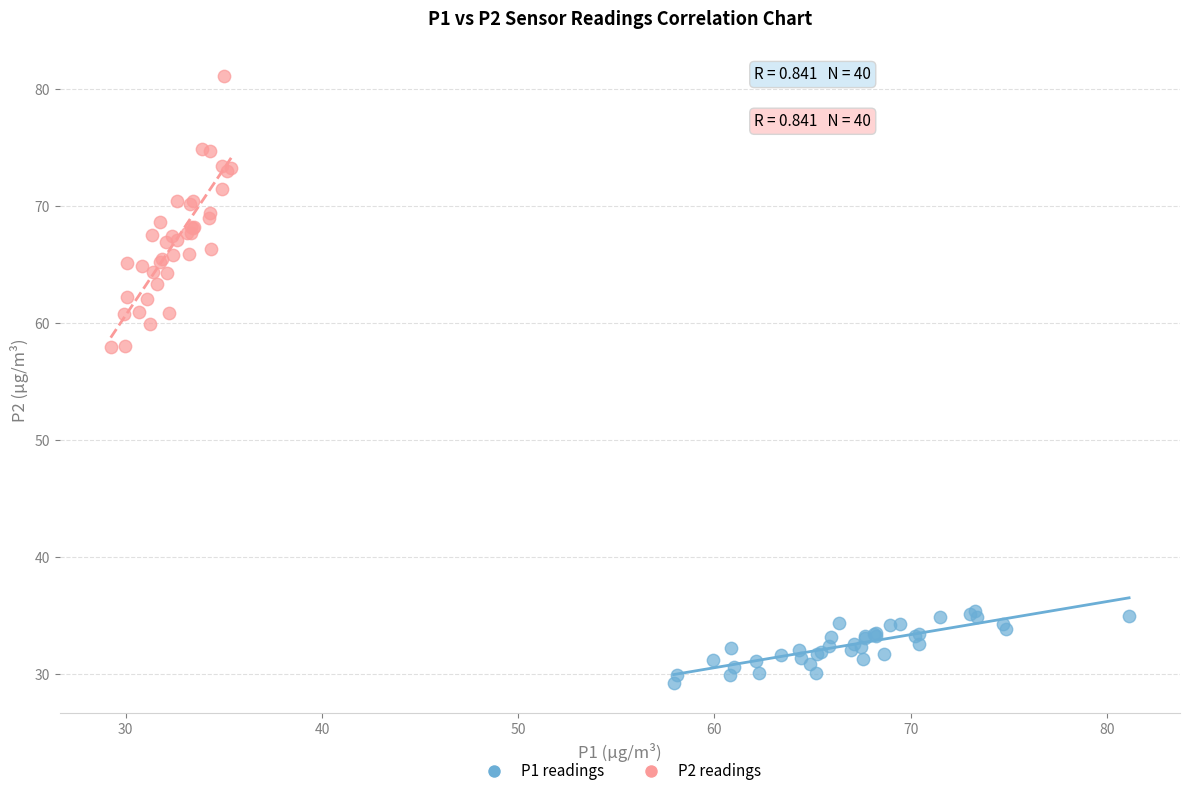

What are all the series names shown in the legend?

P1 readings, P2 readings